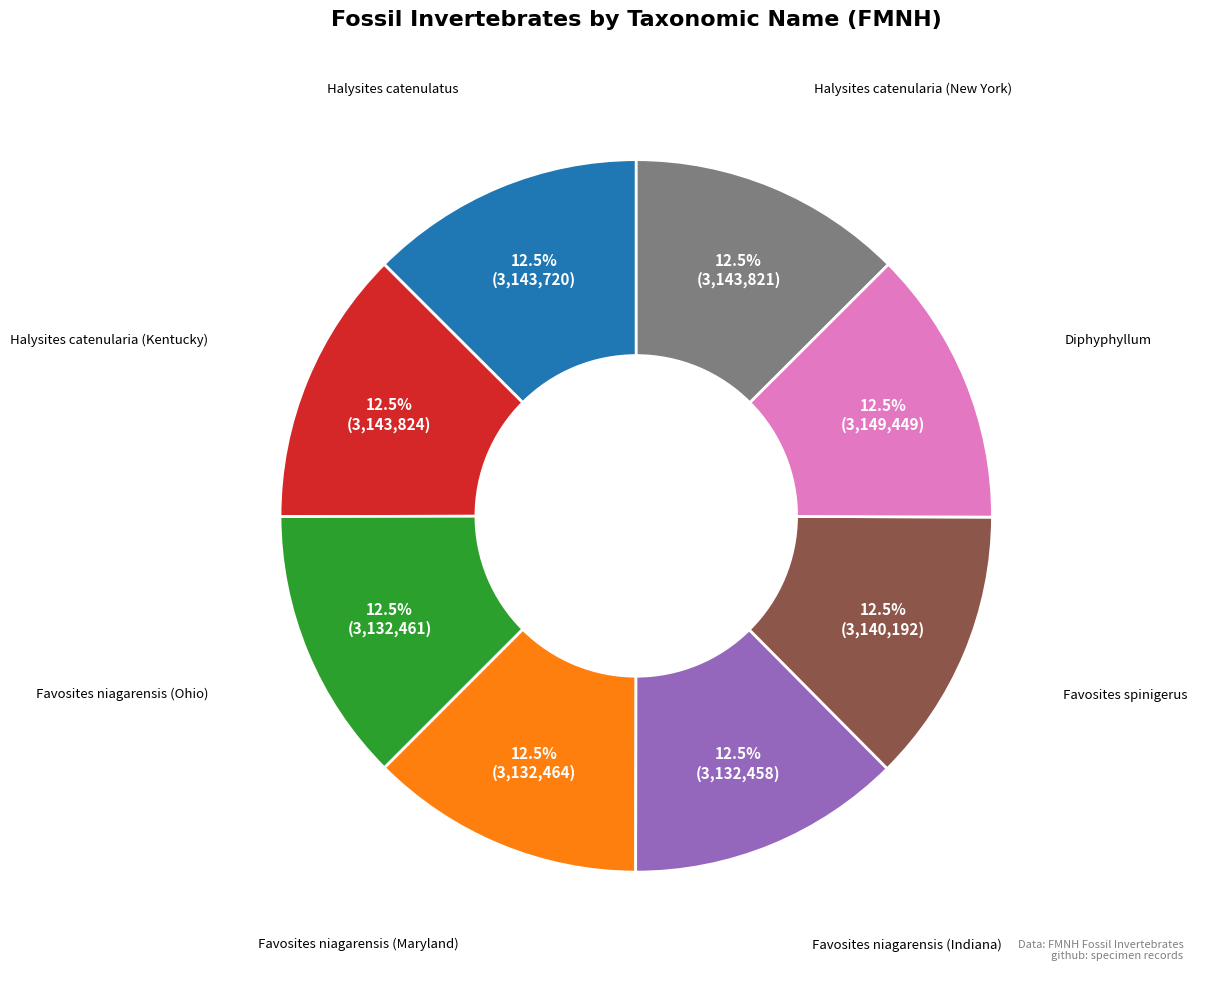

Is there any slice that represents more than half of the pie?

No